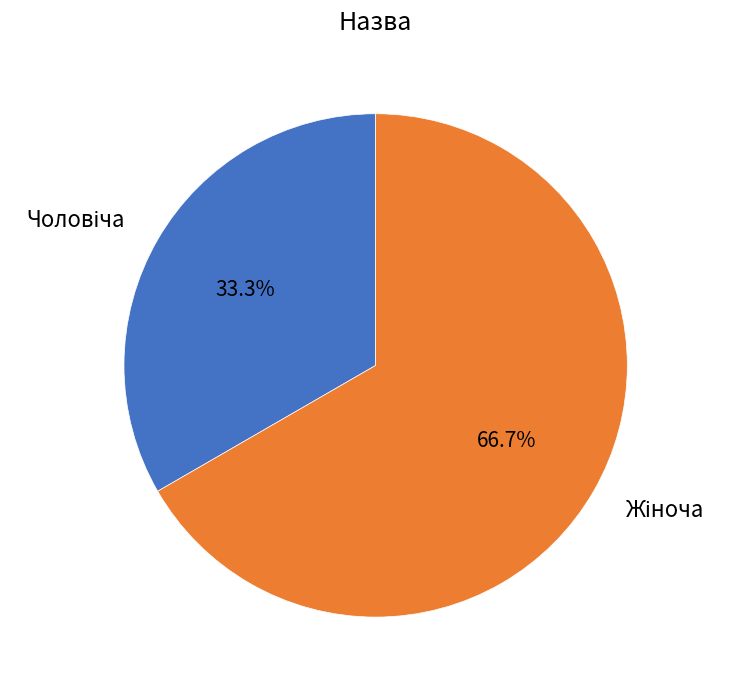

Is there a majority slice in this chart?

Yes